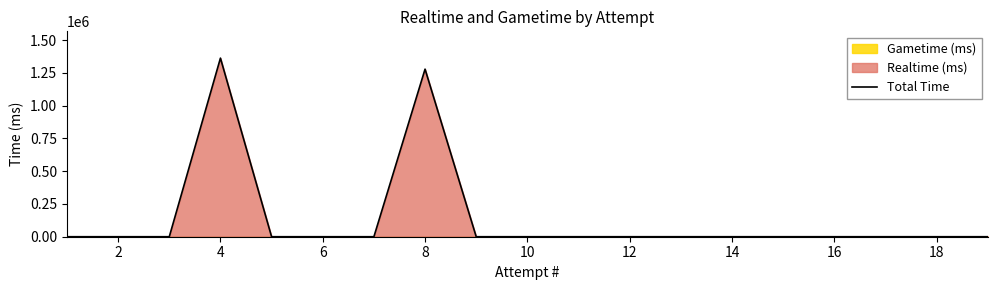

How many interior local peaks (higher than both neighbors) does the data have?

2